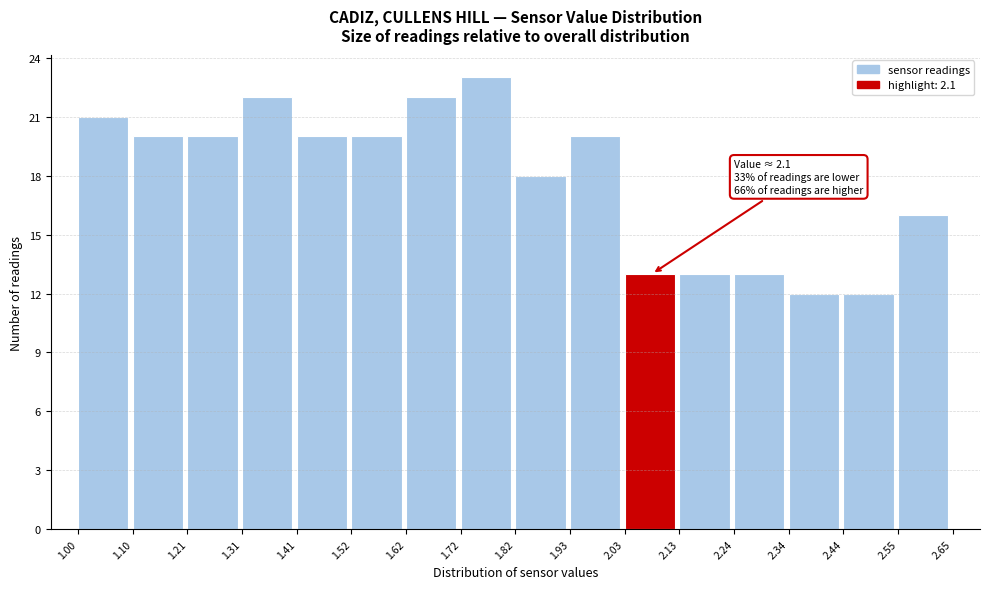

Which range on the x-axis has the tallest bar?

1.72 to 1.82